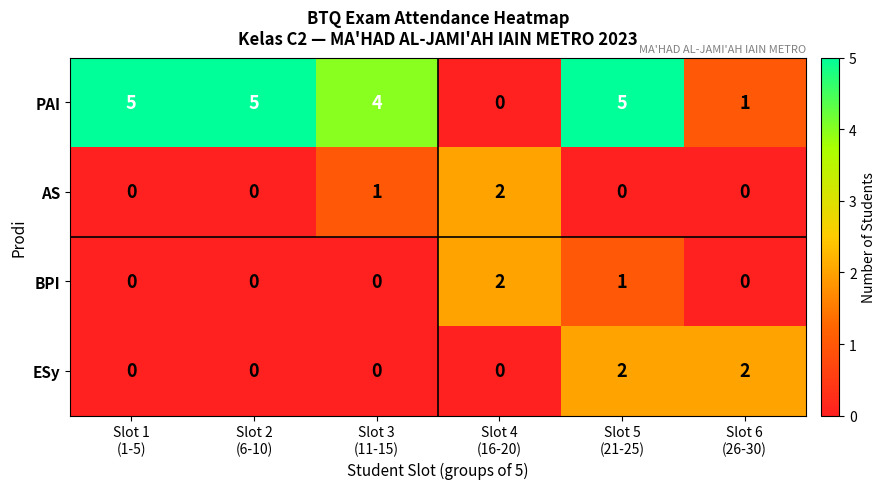

What is the maximum value shown in the chart?

5